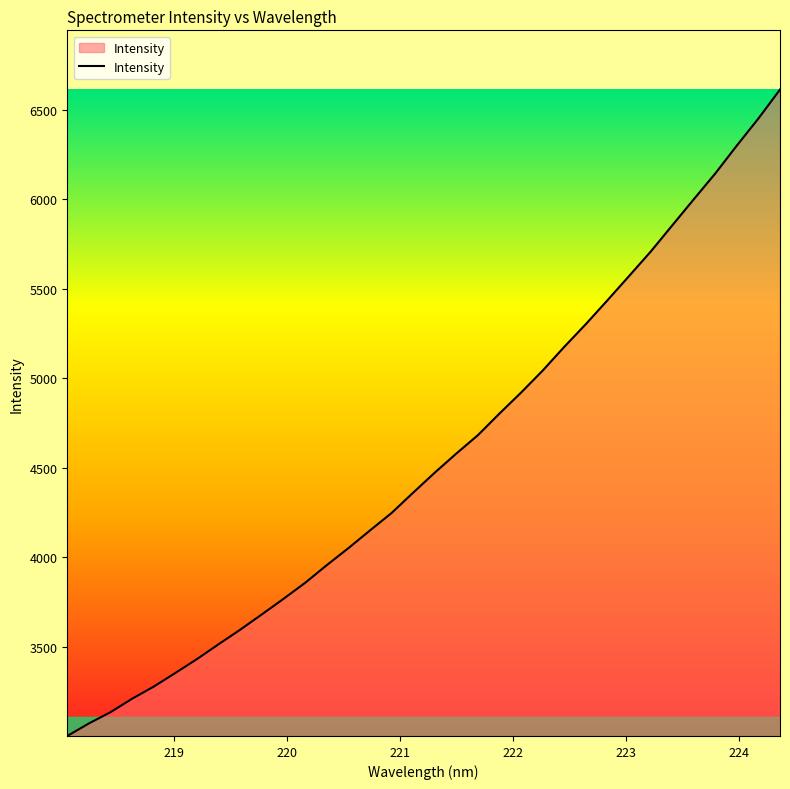

What is the smallest value displayed?

3002.9